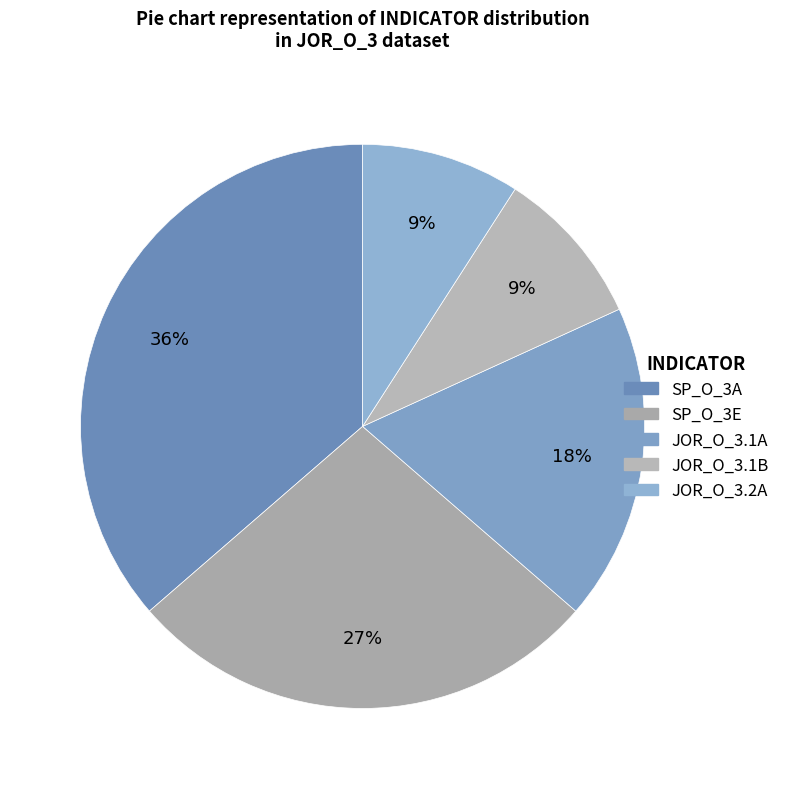

What percentage is the SP_O_3A slice, to the nearest percent?

36%